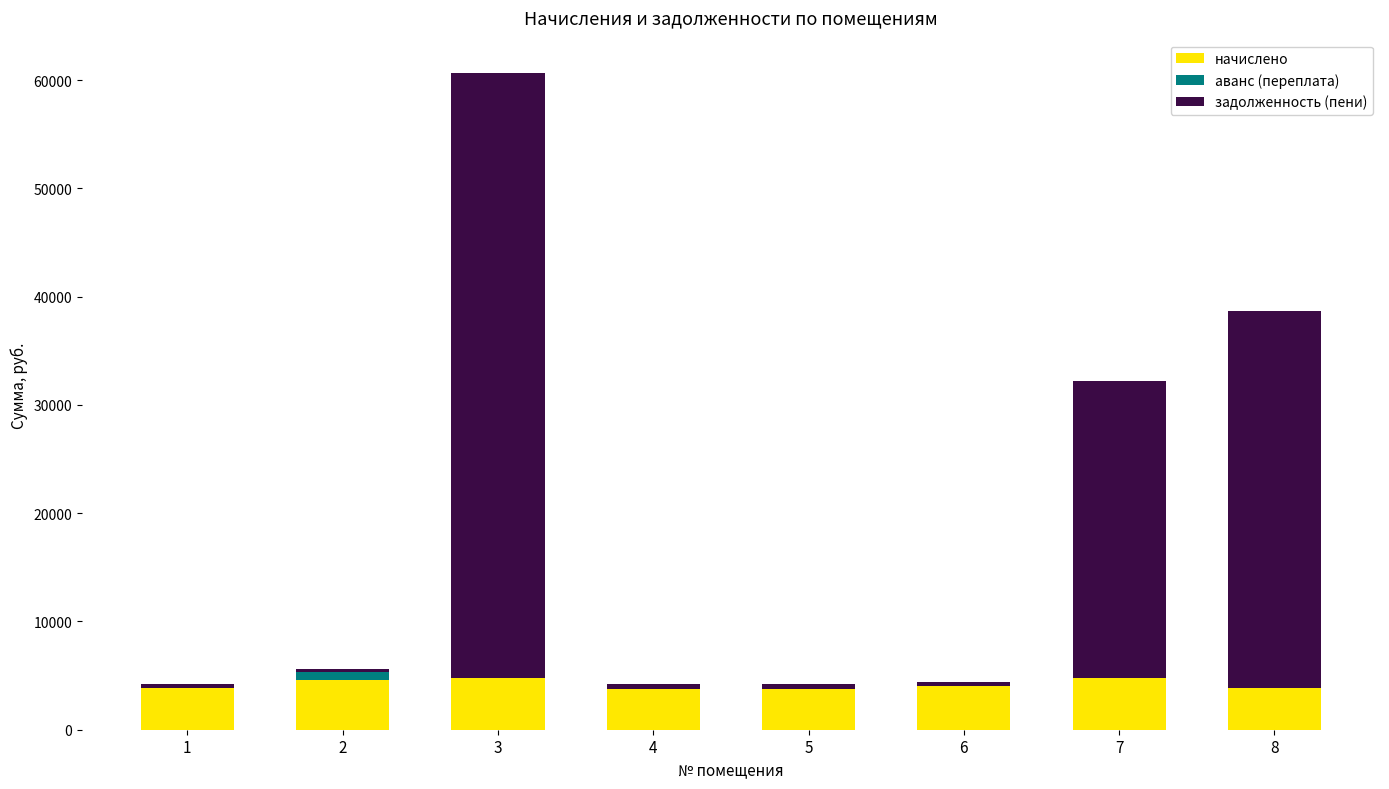

At which category is the sum across all series the highest?

3